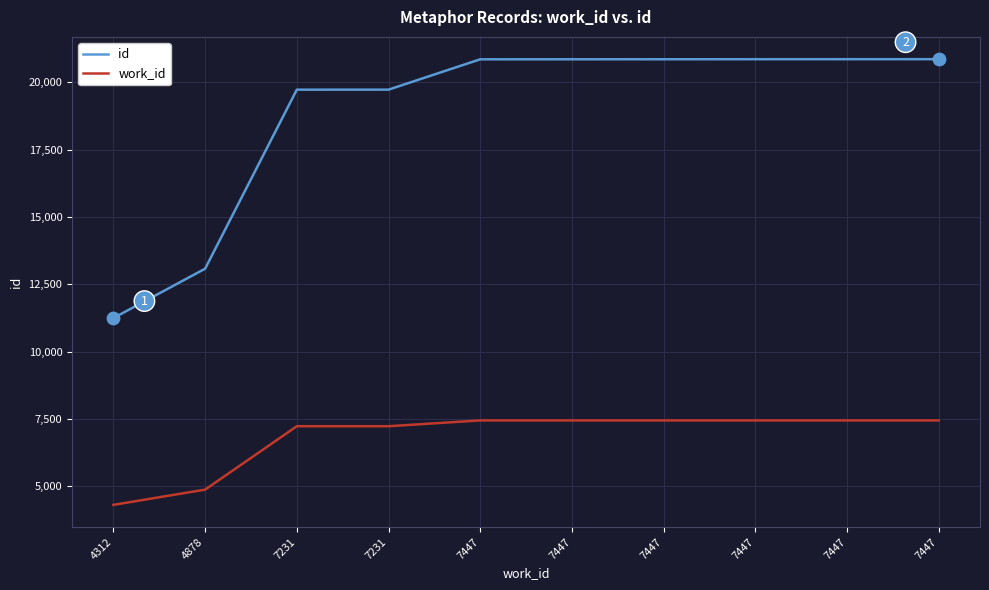

What is the total value across all series at 7231?

26956